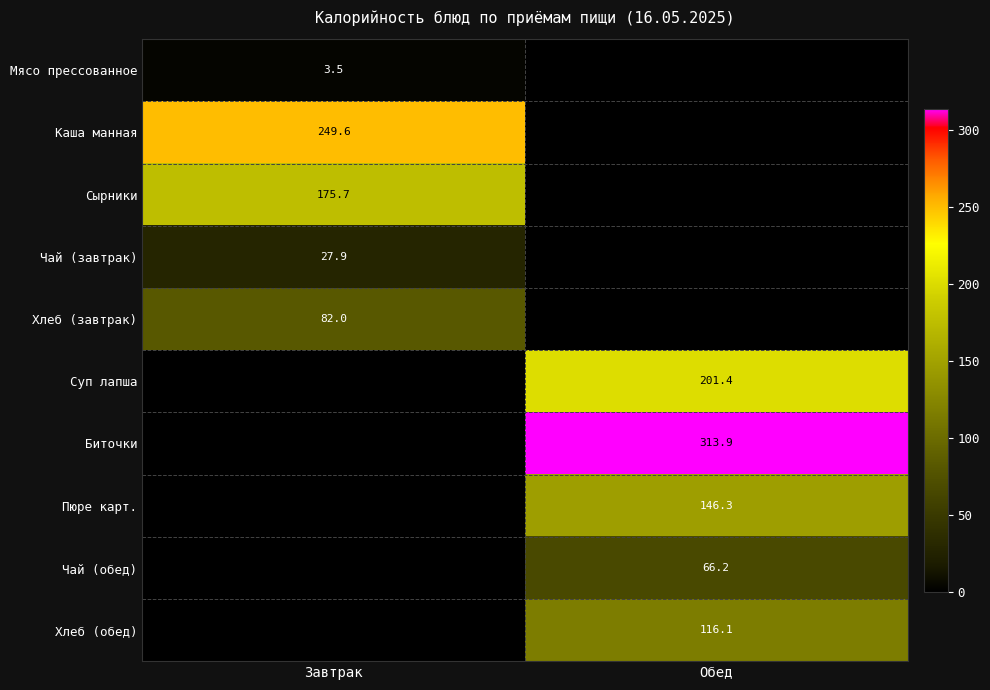

The Биточки series shows 313.9 at Обед. True or false?

True